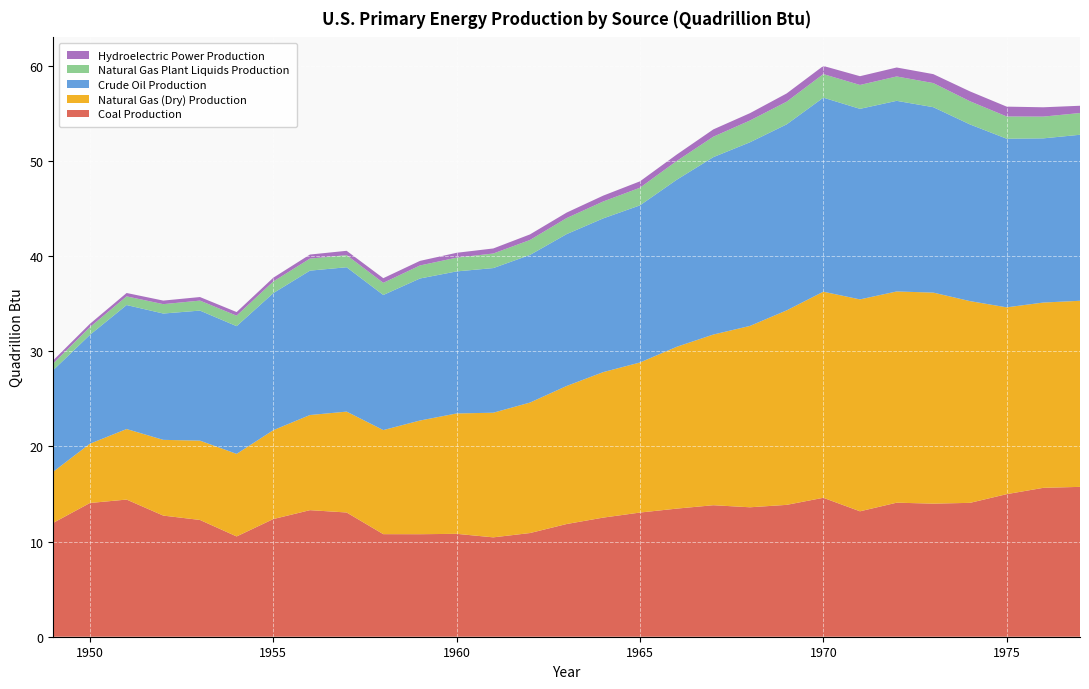

Reading right to left, list all the values displayed in this chart.

Coal Production: 15.8	15.7	15.0	14.1	14.0	14.1	13.2	14.6	13.9	13.6	13.8	13.5	13.1	12.5	11.8	10.9	10.4	10.8	10.8	10.8	13.1	13.3	12.4	10.5	12.3	12.7	14.4	14.1	12.0
Natural Gas (Dry) Production: 19.6	19.5	19.6	21.2	22.2	22.2	22.3	21.7	20.4	19.1	17.9	17.0	15.8	15.3	14.5	13.7	13.1	12.7	12.0	10.9	10.6	10.0	9.3	8.7	8.3	8.0	7.4	6.2	5.4
Crude Oil Production: 17.5	17.3	17.7	18.6	19.5	20.0	20.0	20.4	19.6	19.3	18.7	17.6	16.5	16.2	16.0	15.5	15.2	14.9	14.9	14.2	15.2	15.2	14.4	13.4	13.7	13.3	13.0	11.4	10.7
Natural Gas Plant Liquids Production: 2.3	2.3	2.3	2.4	2.5	2.6	2.5	2.5	2.4	2.3	2.1	2.0	1.9	1.8	1.7	1.6	1.5	1.4	1.4	1.3	1.3	1.3	1.2	1.1	1.1	1.0	0.9	0.8	0.7
Hydroelectric Power Production: 0.8	1.0	1.0	1.0	0.9	0.9	0.9	0.9	0.9	0.8	0.8	0.7	0.7	0.6	0.6	0.6	0.5	0.5	0.5	0.5	0.5	0.4	0.4	0.4	0.4	0.4	0.4	0.3	0.3